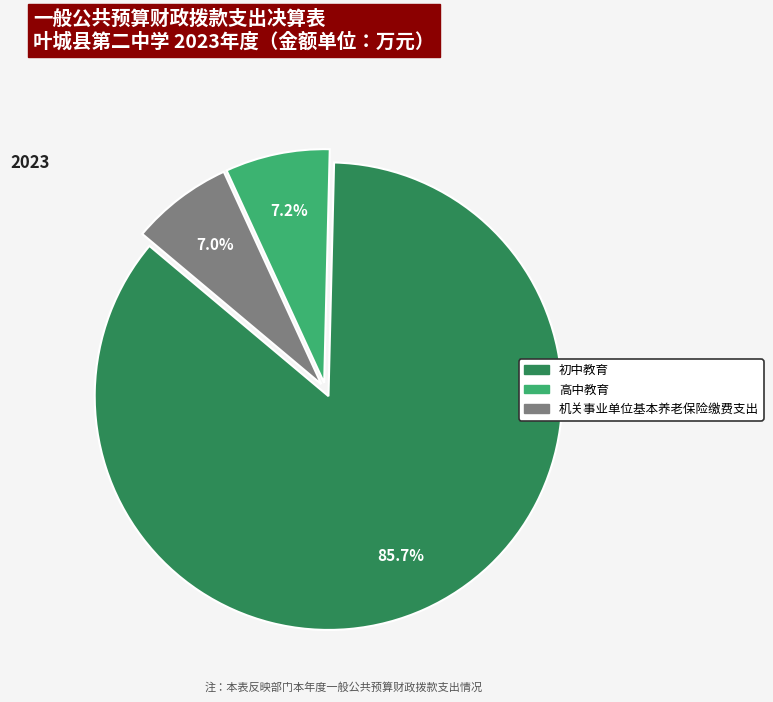

What is the total percentage of 初中教育 and 机关事业单位基本养老保险缴费支出?

92.8%